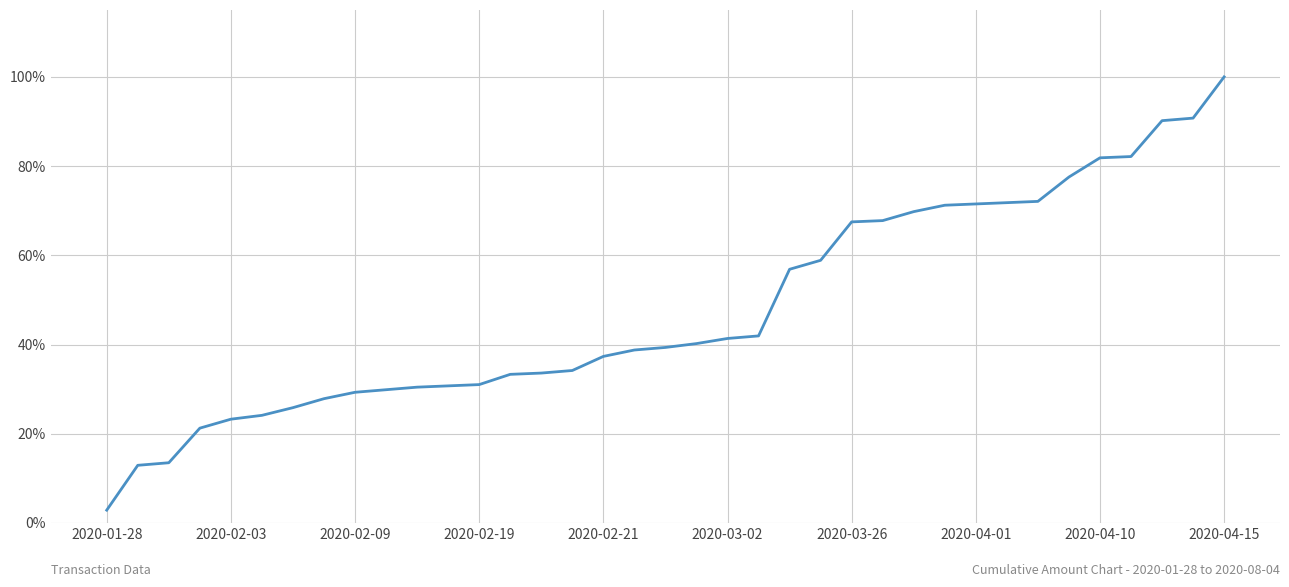

What is the smallest value displayed?

2.9